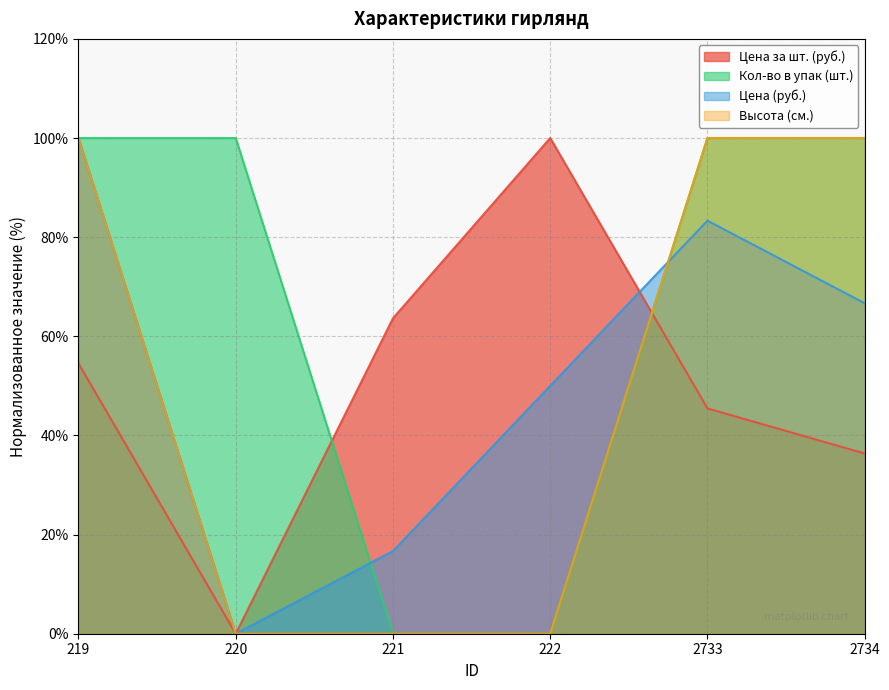

What is the difference between the maximum and minimum values in the Кол-во в упак (шт.) series?

100.0